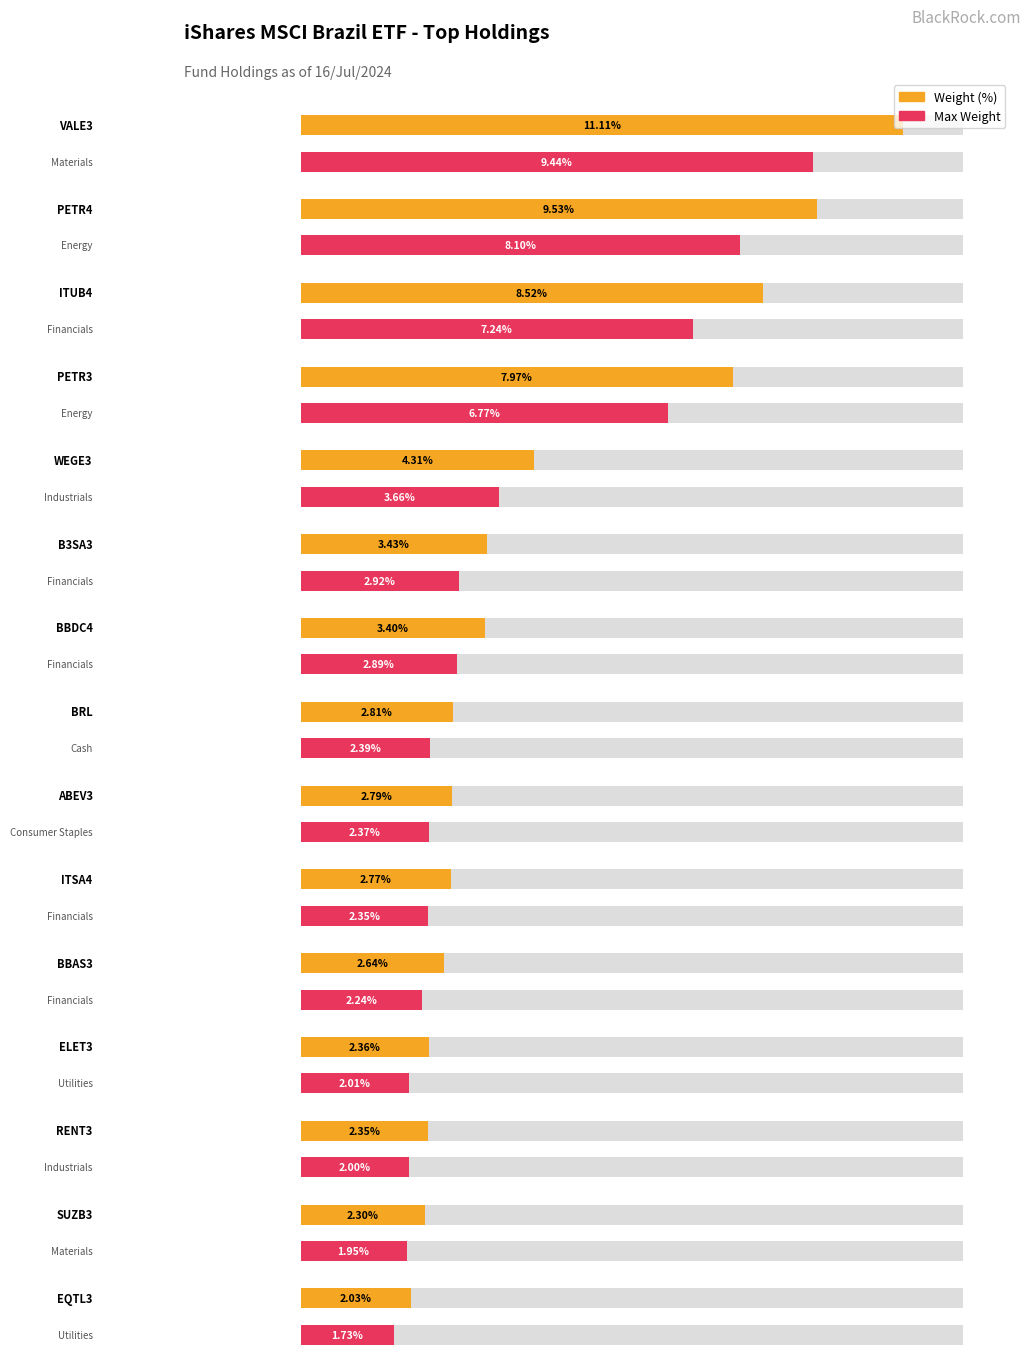

How many categories are shown in the chart?

15